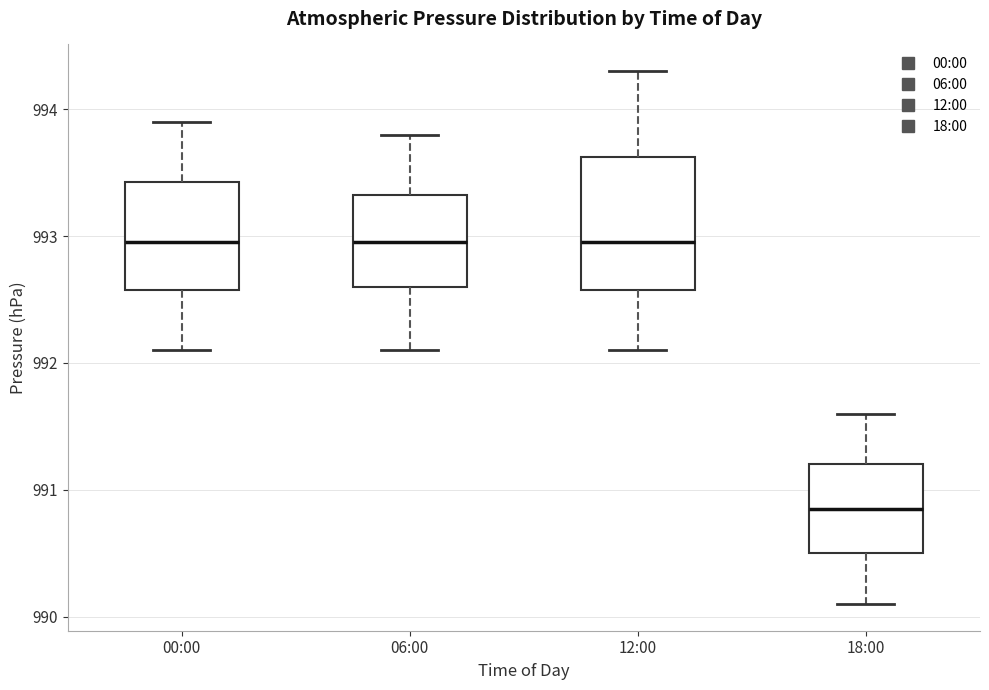

Reading left to right, transcribe this box plot: for each box, give where its median line is, the range the box spans, and where its two whiskers end, as read against the y-axis. The values are not printed on the chart, so give them approximately, as read against the axis.

00:00: median 993.0, box 992.6 to 993.4, whiskers 992.1 to 993.9
06:00: median 993.0, box 992.6 to 993.3, whiskers 992.1 to 993.8
12:00: median 993.0, box 992.6 to 993.6, whiskers 992.1 to 994.3
18:00: median 990.9, box 990.5 to 991.2, whiskers 990.1 to 991.6